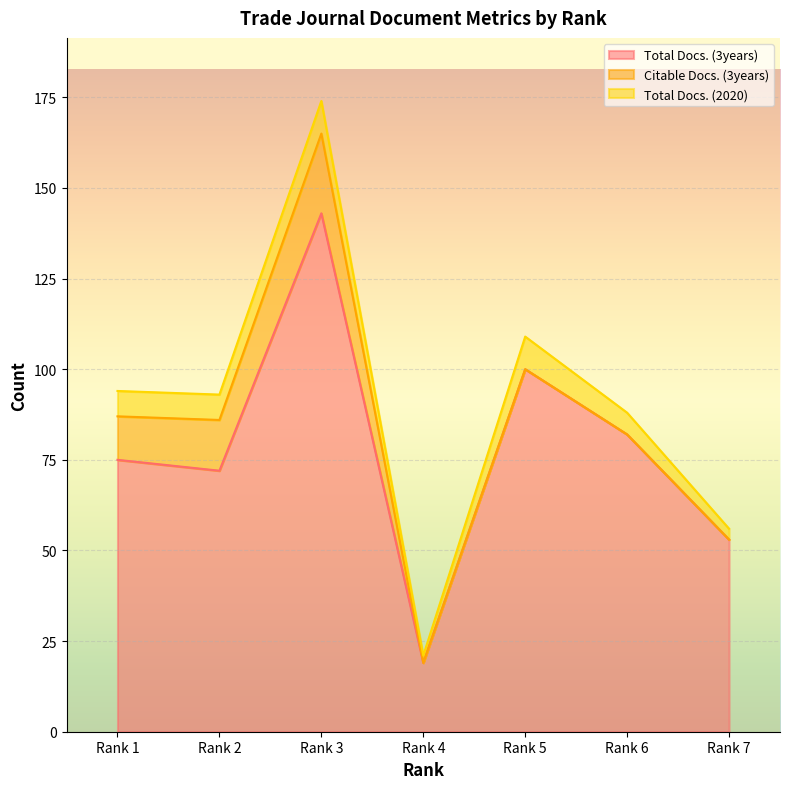

Does the chart display data point markers on the line(s)?

No